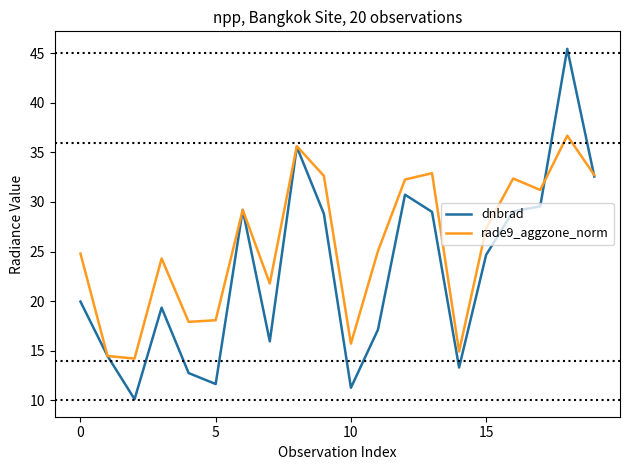

Which series has the largest range (max minus min)?

dnbrad